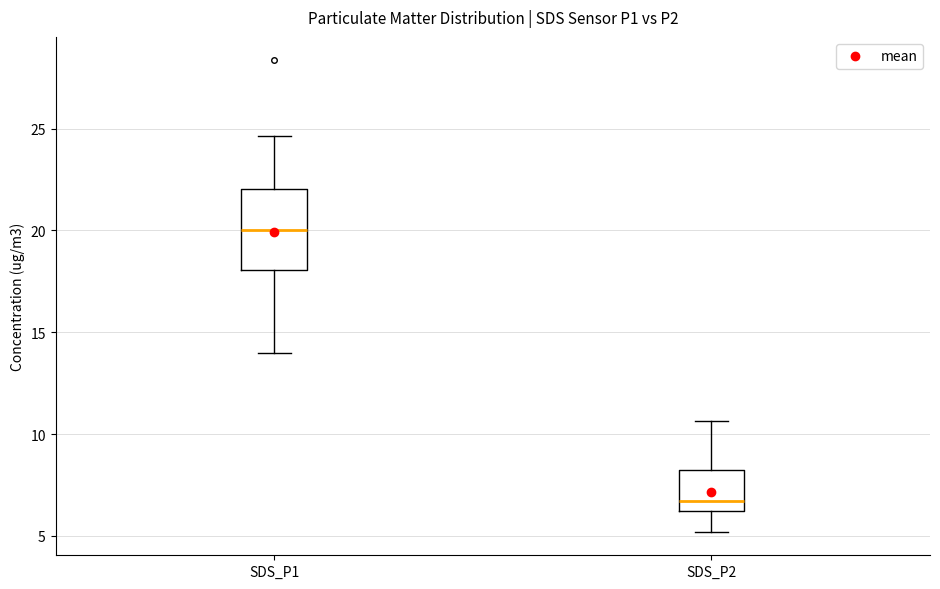

Reading left to right, transcribe this box plot: for each box, give where its median line is, the range the box spans, and where its two whiskers end, as read against the y-axis. The values are not printed on the chart, so give them approximately, as read against the axis.

SDS_P1: median 20.0, box 18.0 to 22.0, whiskers 14.0 to 24.5
SDS_P2: median 6.5, box 6.0 to 8.0, whiskers 5.0 to 10.5